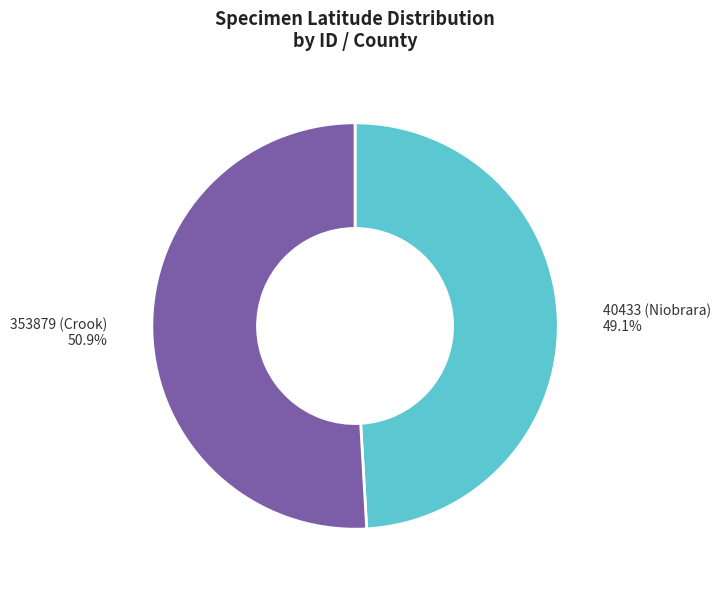

To the nearest percent, what is the average slice percentage?

50%